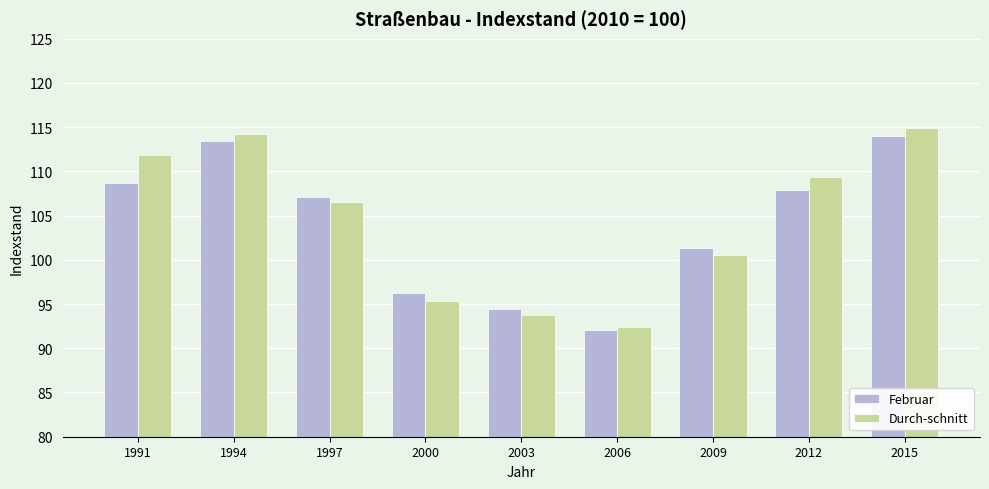

Where does the Februar series first go above 107?

1991